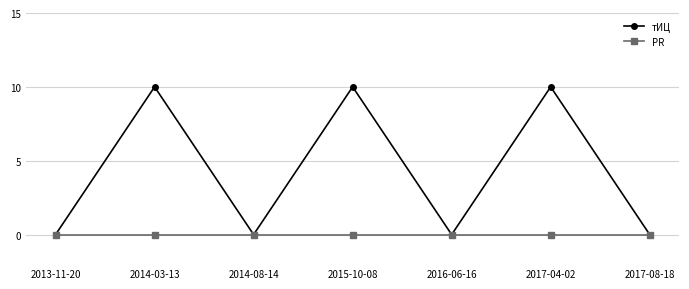

Rank the series at 2014-03-13 from highest to lowest value.

тИЦ, PR